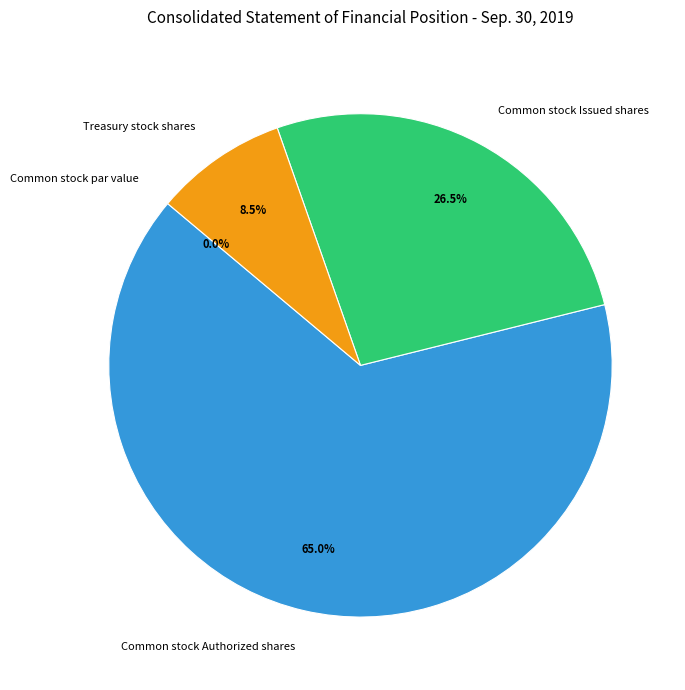

Which category has the biggest portion of the pie?

Common stock Authorized shares